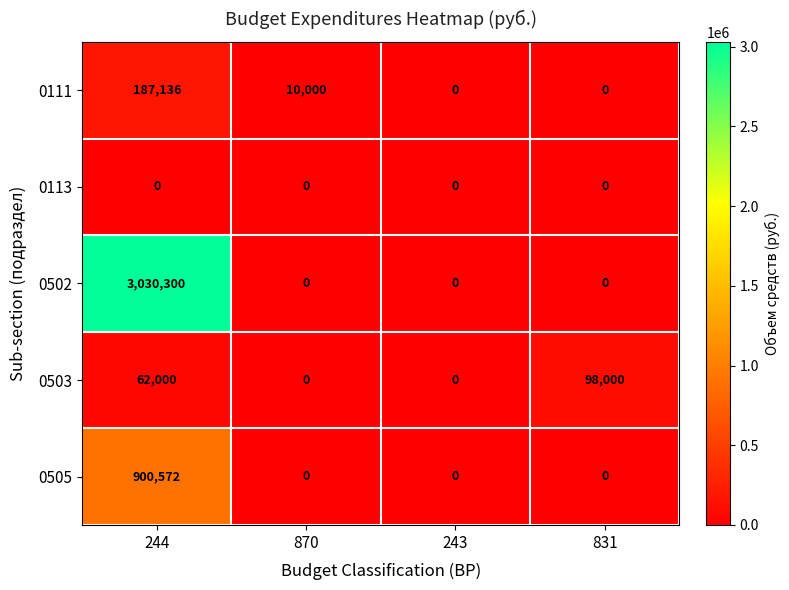

Between 244 and 870, which series saw the biggest shift?

0502